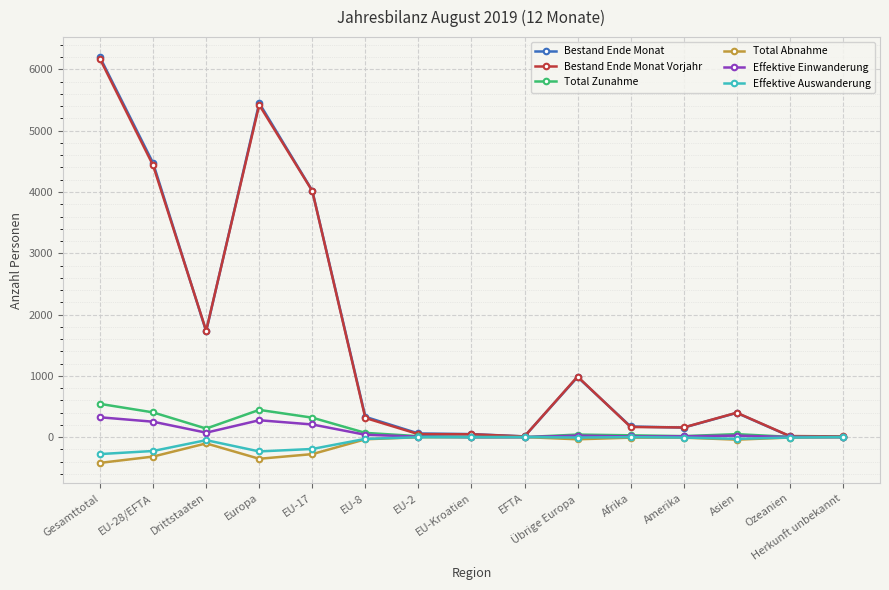

Which label corresponds to the largest value in the chart?

Gesamttotal